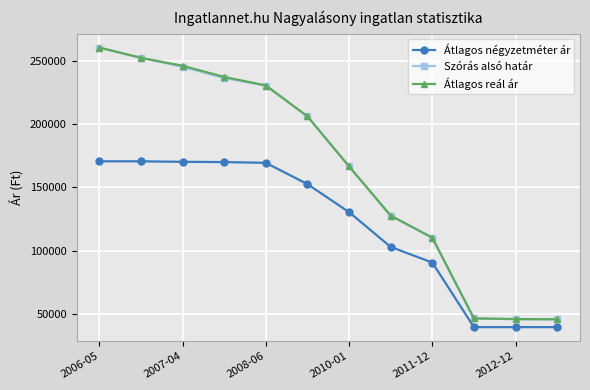

At how many categories does at least one series exceed 133812?

7